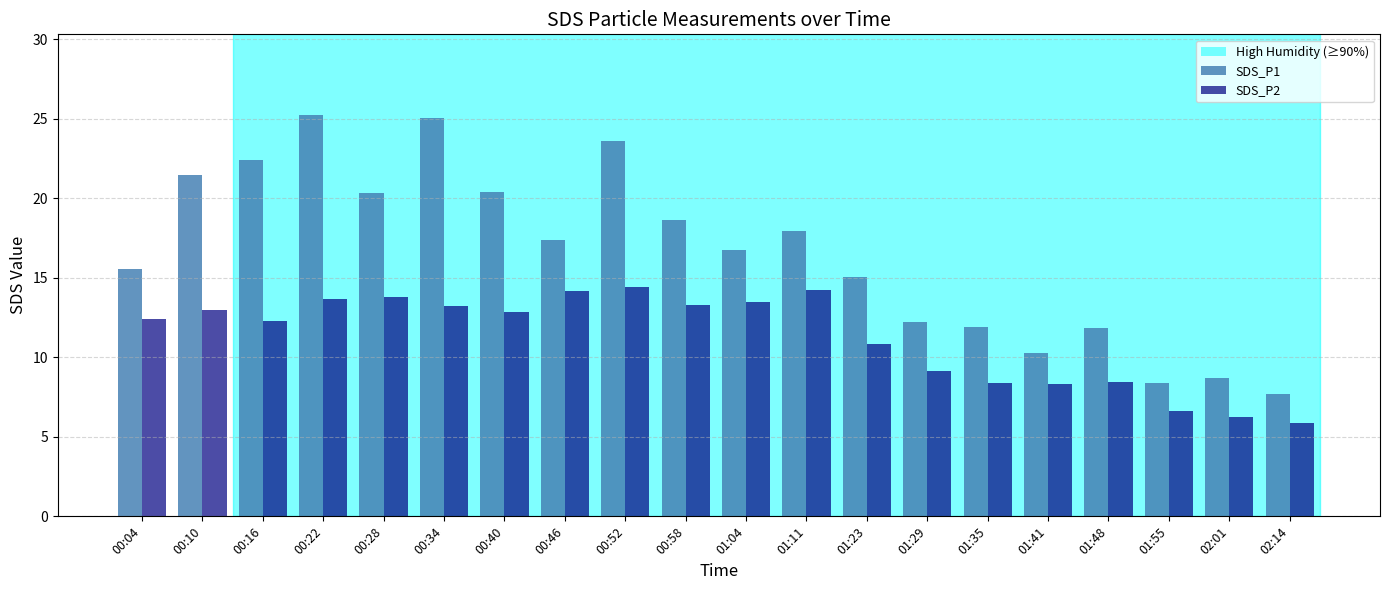

What is the total value across all series at 00:22?

39.0